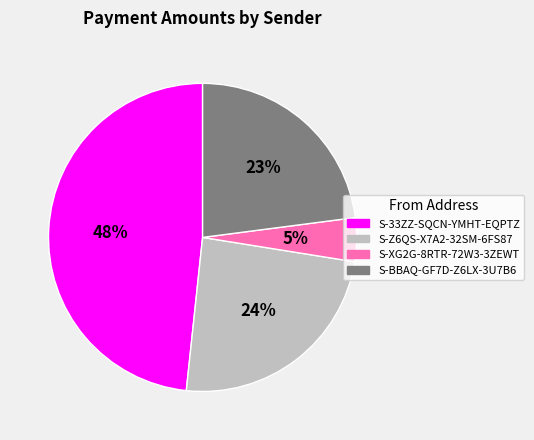

Count the number of slices in the pie.

4